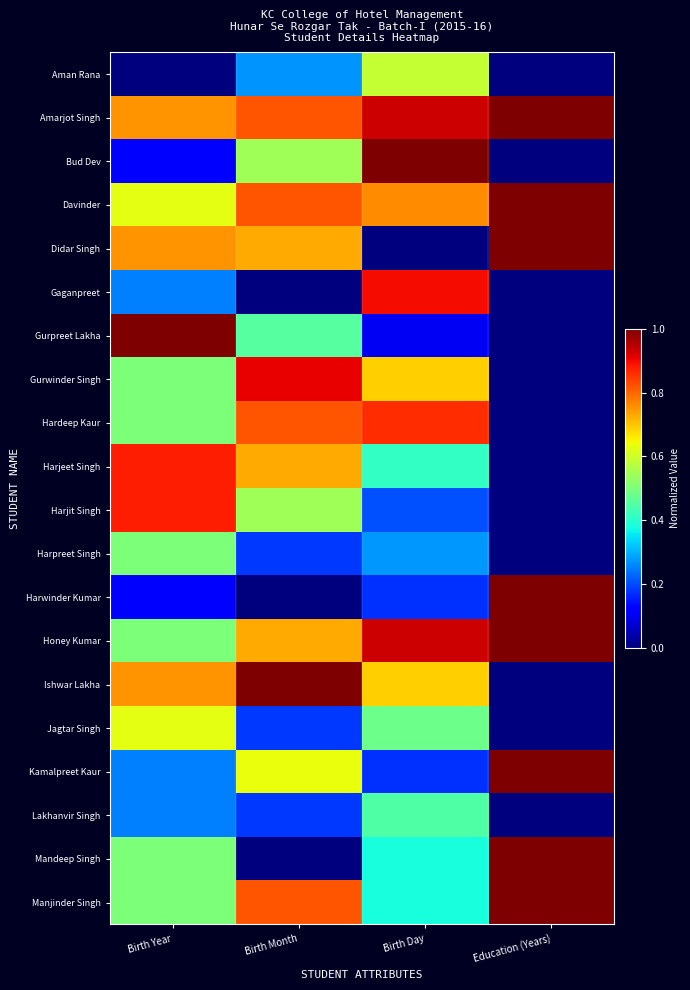

Reading right to left, transcribe all the data shown in this chart.

Aman Rana: Education (Years)=0.0	Birth Day=0.6	Birth Month=0.3	Birth Year=0.0
Amarjot Singh: Education (Years)=1.0	Birth Day=0.9	Birth Month=0.8	Birth Year=0.8
Bud Dev: Education (Years)=0.0	Birth Day=1.0	Birth Month=0.5	Birth Year=0.1
Davinder: Education (Years)=1.0	Birth Day=0.8	Birth Month=0.8	Birth Year=0.6
Didar Singh: Education (Years)=1.0	Birth Day=0.0	Birth Month=0.7	Birth Year=0.8
Gaganpreet: Education (Years)=0.0	Birth Day=0.9	Birth Month=0.0	Birth Year=0.2
Gurpreet Lakha: Education (Years)=0.0	Birth Day=0.1	Birth Month=0.5	Birth Year=1.0
Gurwinder Singh: Education (Years)=0.0	Birth Day=0.7	Birth Month=0.9	Birth Year=0.5
Hardeep Kaur: Education (Years)=0.0	Birth Day=0.9	Birth Month=0.8	Birth Year=0.5
Harjeet Singh: Education (Years)=0.0	Birth Day=0.4	Birth Month=0.7	Birth Year=0.9
Harjit Singh: Education (Years)=0.0	Birth Day=0.2	Birth Month=0.5	Birth Year=0.9
Harpreet Singh: Education (Years)=0.0	Birth Day=0.3	Birth Month=0.2	Birth Year=0.5
Harwinder Kumar: Education (Years)=1.0	Birth Day=0.2	Birth Month=0.0	Birth Year=0.1
Honey Kumar: Education (Years)=1.0	Birth Day=0.9	Birth Month=0.7	Birth Year=0.5
Ishwar Lakha: Education (Years)=0.0	Birth Day=0.7	Birth Month=1.0	Birth Year=0.8
Jagtar Singh: Education (Years)=0.0	Birth Day=0.5	Birth Month=0.2	Birth Year=0.6
Kamalpreet Kaur: Education (Years)=1.0	Birth Day=0.2	Birth Month=0.6	Birth Year=0.2
Lakhanvir Singh: Education (Years)=0.0	Birth Day=0.4	Birth Month=0.2	Birth Year=0.2
Mandeep Singh: Education (Years)=1.0	Birth Day=0.4	Birth Month=0.0	Birth Year=0.5
Manjinder Singh: Education (Years)=1.0	Birth Day=0.4	Birth Month=0.8	Birth Year=0.5